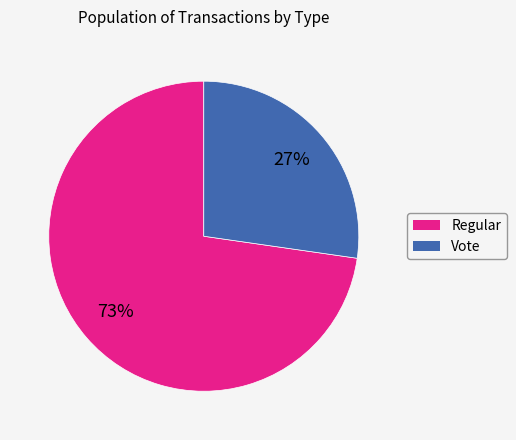

Which has a higher value, Vote or Regular?

Regular